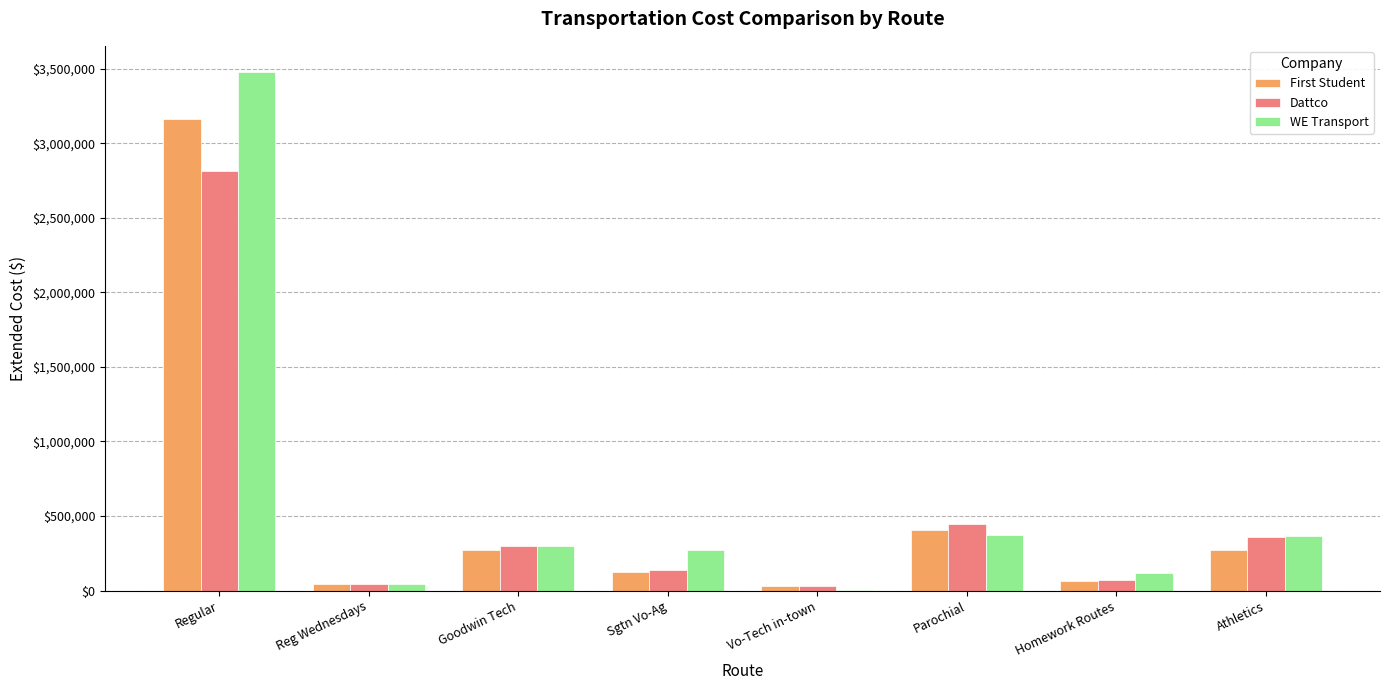

What value does the First Student series have at Goodwin Tech?

270750.5